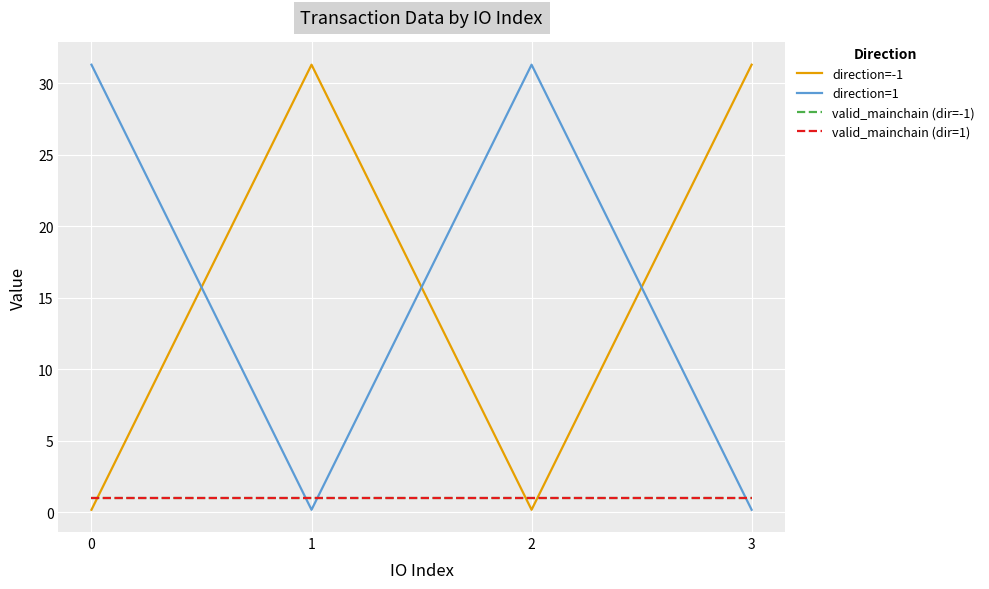

What is the sum of the direction=1 values at 0 and 1?

31.5